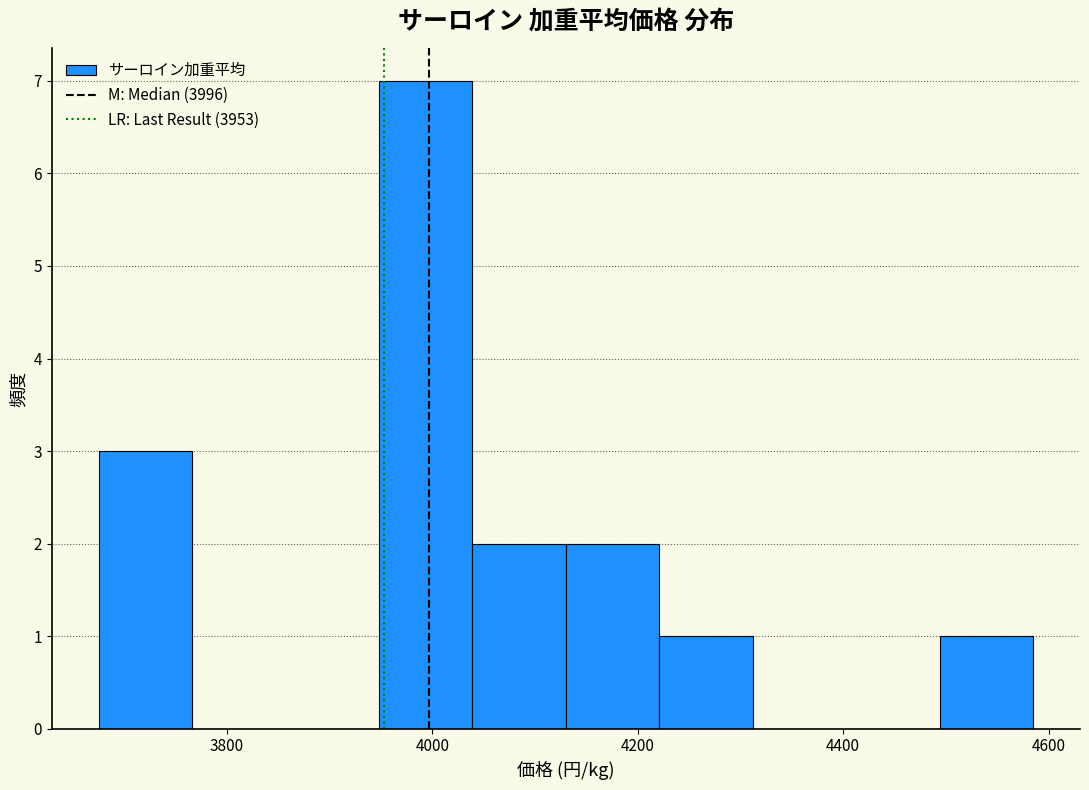

Reading left to right, transcribe this chart: for each bar, give the range it covers on the x-axis and its height. Neither the bar edges nor the heights are printed on the chart, so give them approximately, as read against the axes.

3680 to 3760: 3
3760 to 3860: 0
3860 to 3940: 0
3940 to 4040: 7
4040 to 4140: 2
4140 to 4220: 2
4220 to 4320: 1
4320 to 4400: 0
4400 to 4500: 0
4500 to 4580: 1